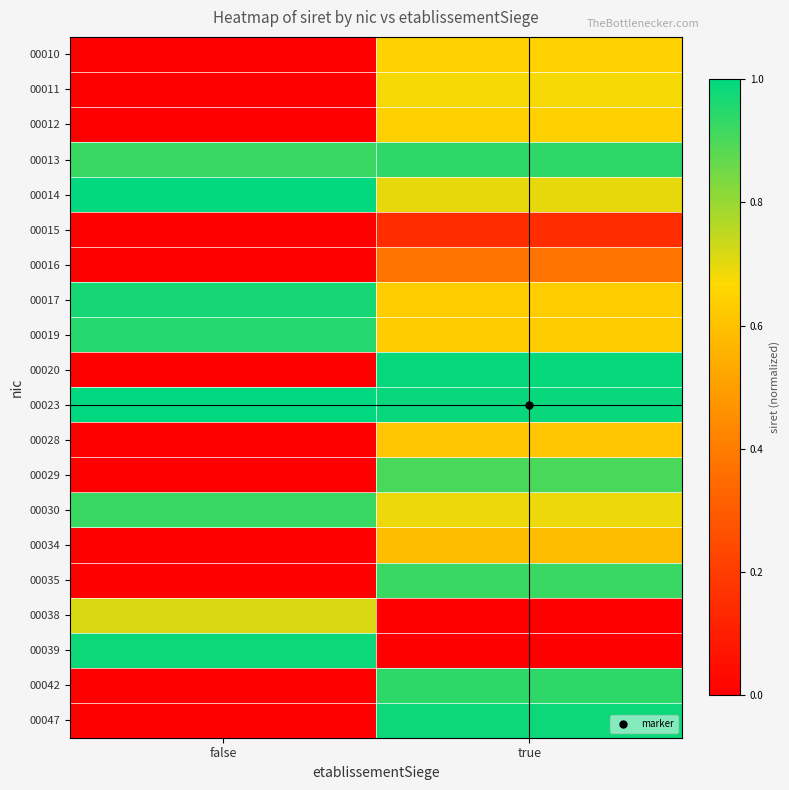

Reading left to right, extract all data points from this chart.

00010: false=0.0	true=0.6
00011: false=0.0	true=0.7
00012: false=0.0	true=0.6
00013: false=0.9	true=0.9
00014: false=1.0	true=0.7
00015: false=0.0	true=0.1
00016: false=0.0	true=0.4
00017: false=1.0	true=0.6
00019: false=1.0	true=0.6
00020: false=0.0	true=1.0
00023: false=1.0	true=1.0
00028: false=0.0	true=0.6
00029: false=0.0	true=0.9
00030: false=0.9	true=0.7
00034: false=0.0	true=0.6
00035: false=0.0	true=0.9
00038: false=0.7	true=0.0
00039: false=1.0	true=0.0
00042: false=0.0	true=0.9
00047: false=0.0	true=1.0